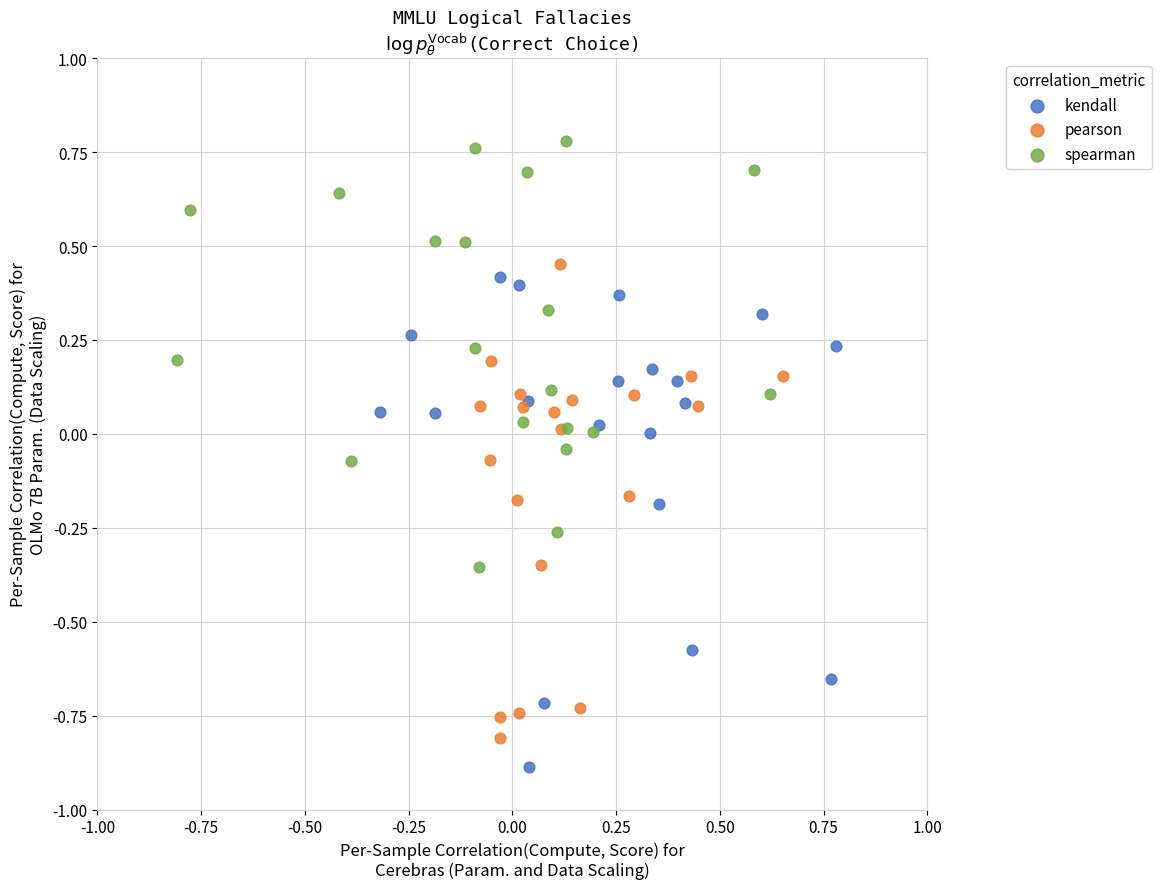

Which series contains the highest Y value?

spearman